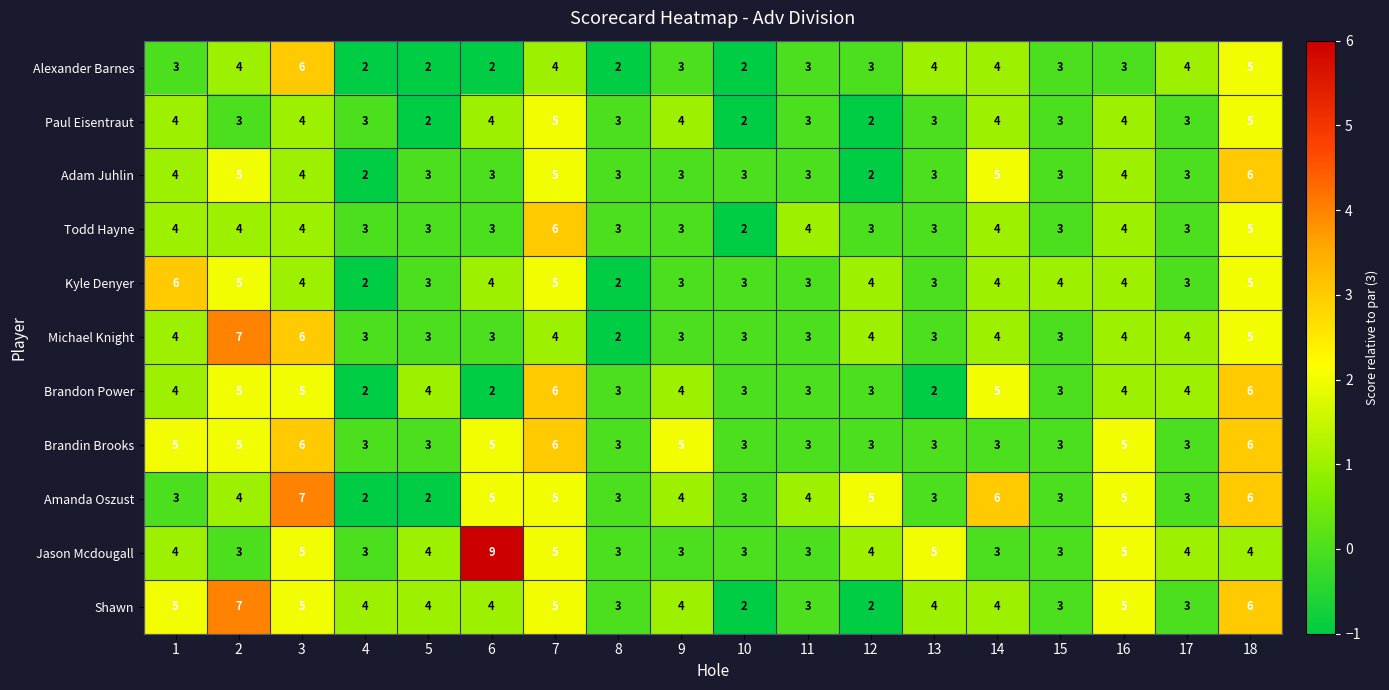

What is the maximum value for Brandon Power?

6